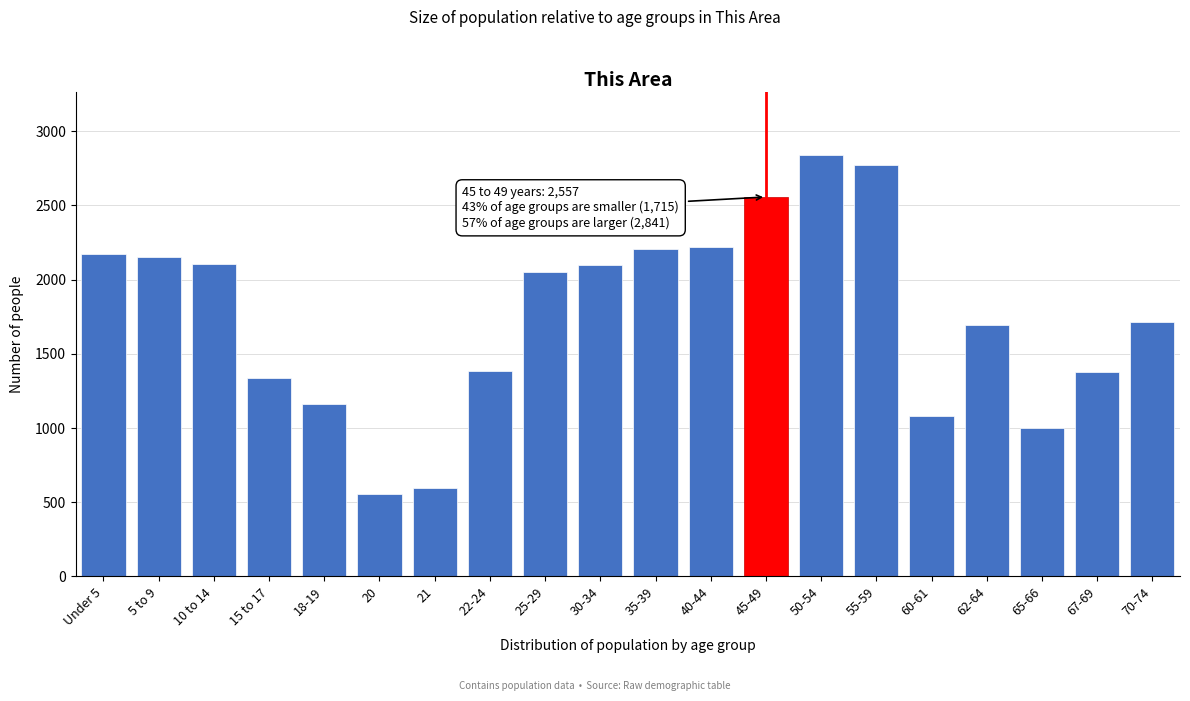

What is the difference between the values at 67-69 and 45-49?

1180